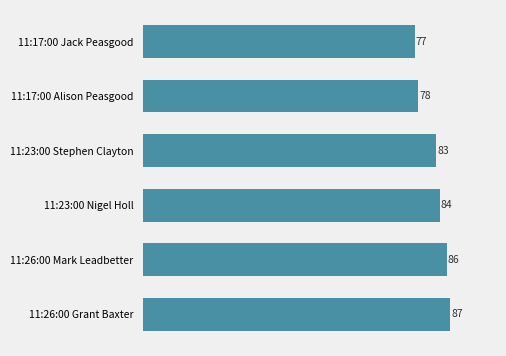

Reading top to bottom, extract all data points from this chart.

77	78	83	84	86	87